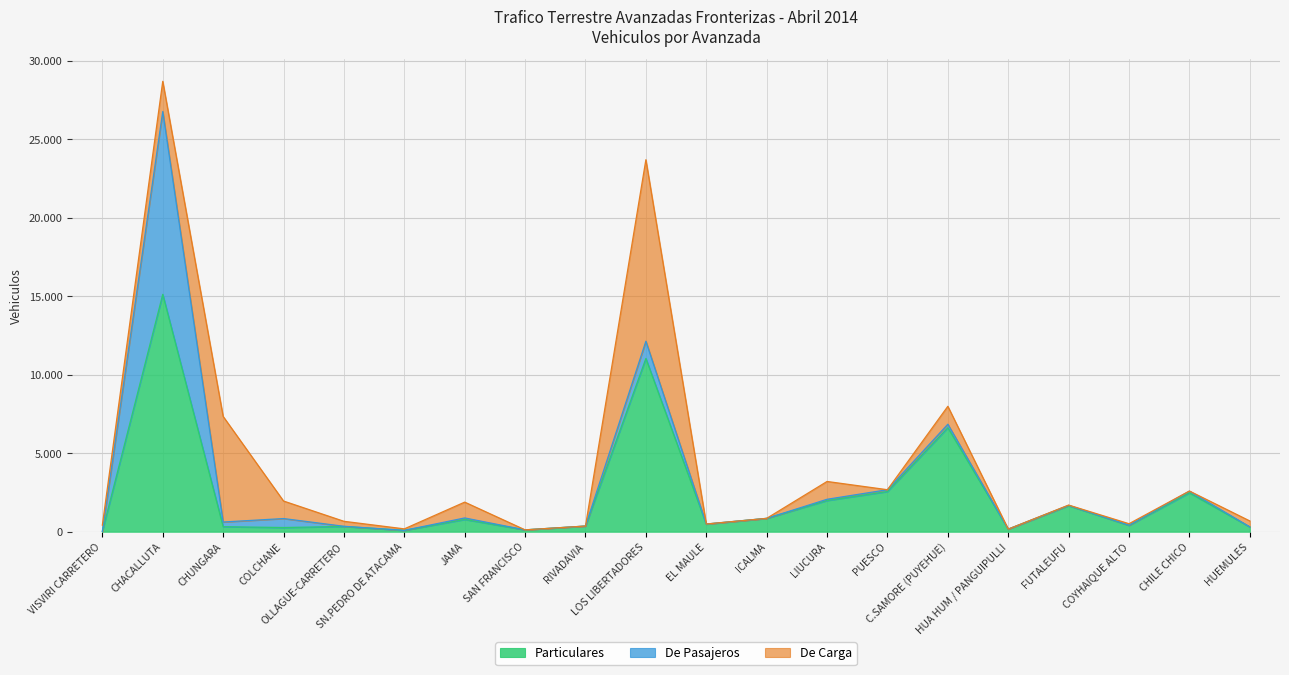

Count the number of data series in this chart.

3